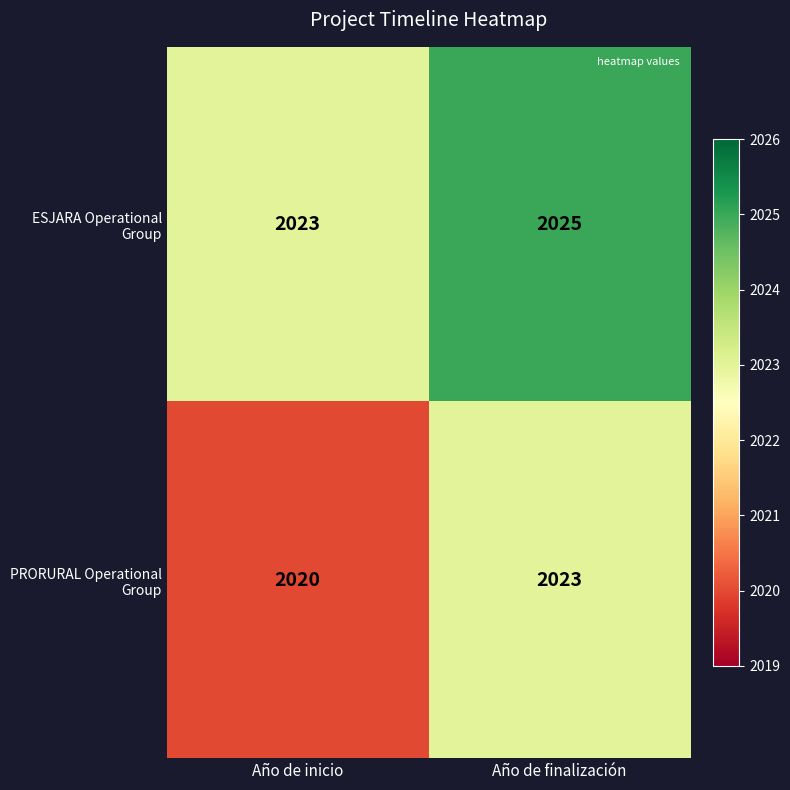

What is the difference between the highest and lowest values at Año de inicio?

3